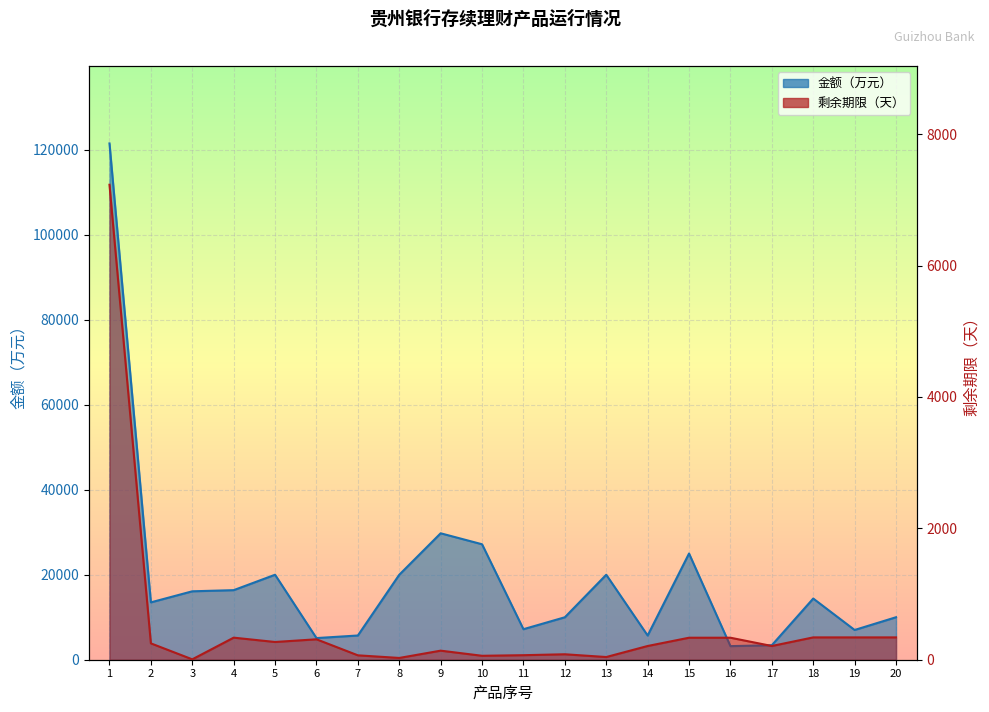

The 剩余期限（天） series shows 141 at 6. True or false?

False